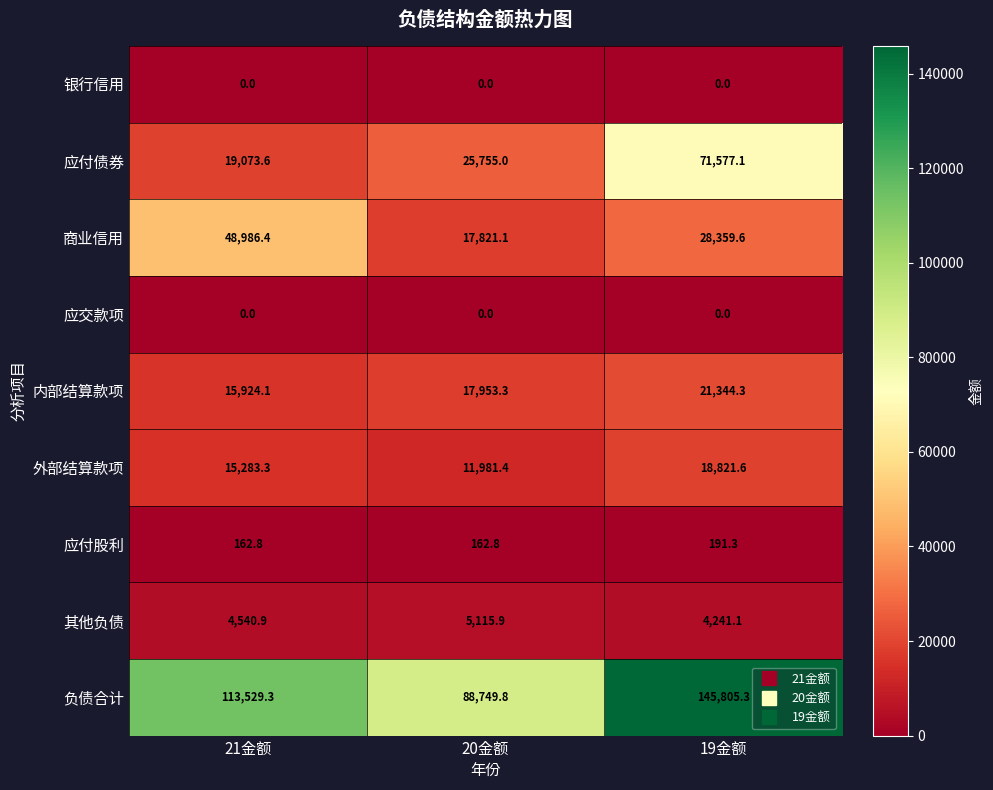

Which series has the largest total across all categories?

负债合计